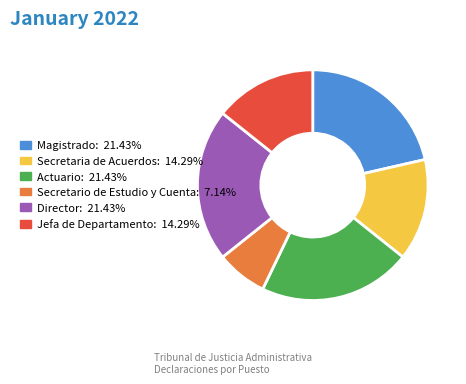

Is it true that Secretaria de Acuerdos is 14% of the pie?

True